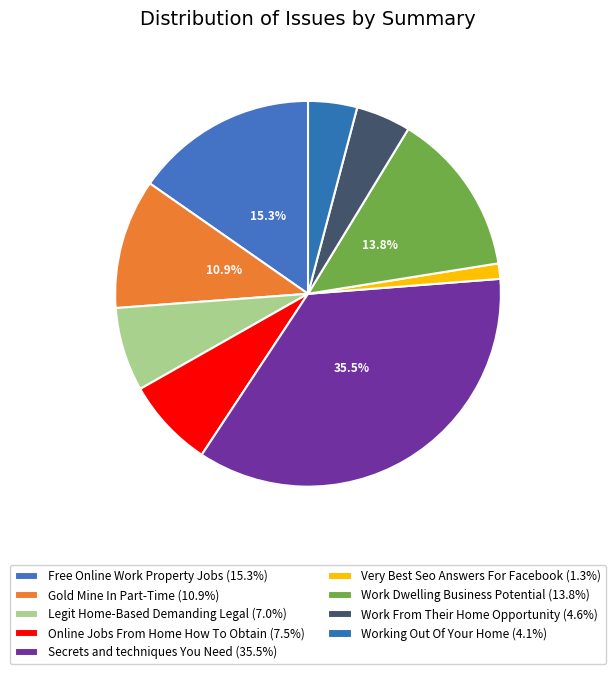

Count the number of slices in the pie.

9